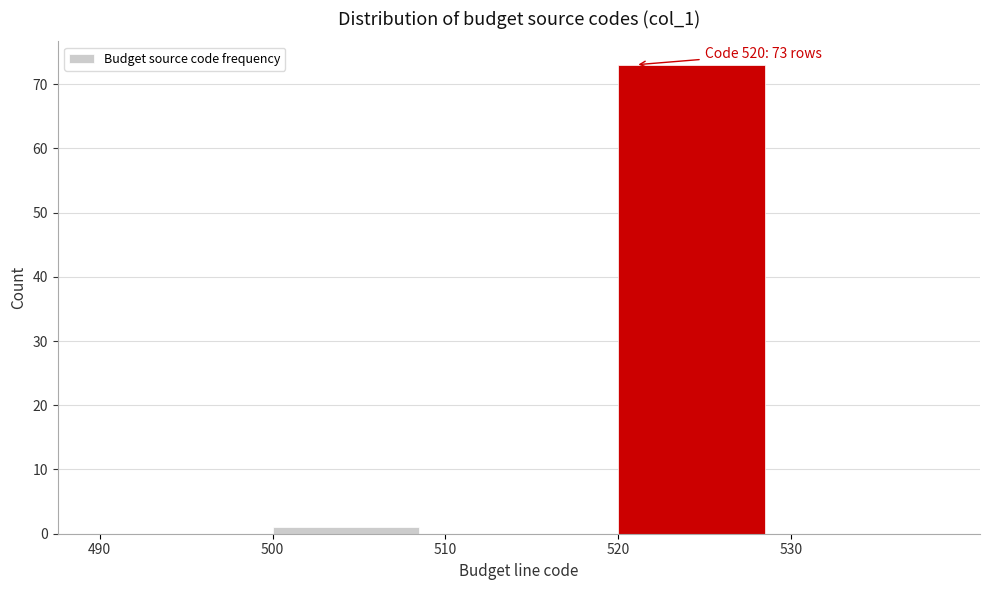

Over which range of the x-axis is the bar tallest?

520 to 530